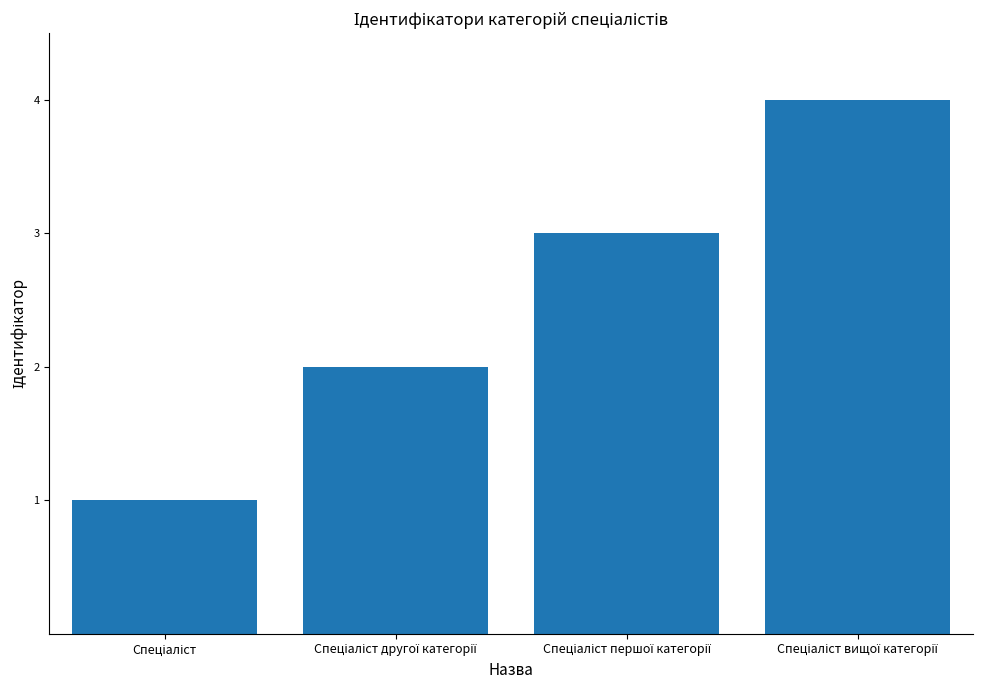

What is the greatest value displayed?

4